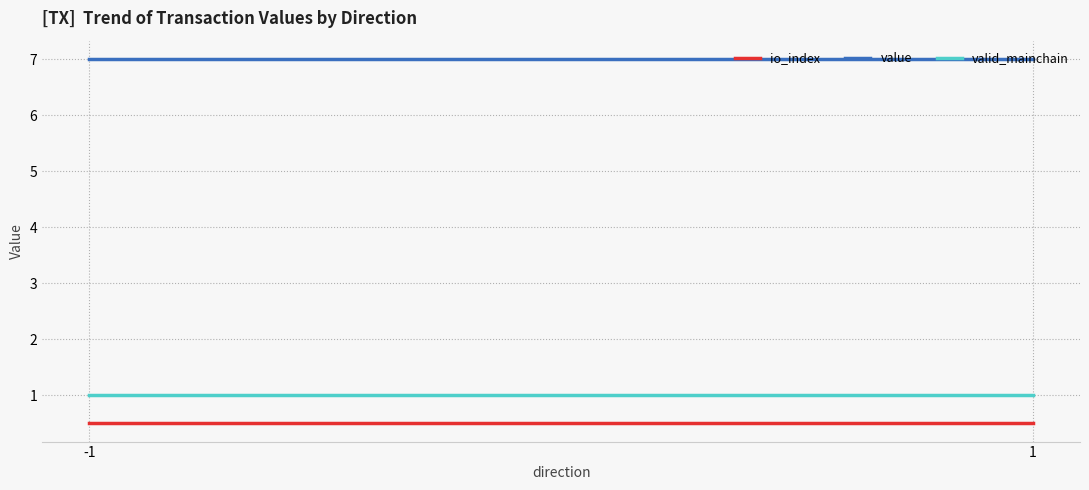

What is the value of the valid_mainchain point at the 2nd from the left?

1.0